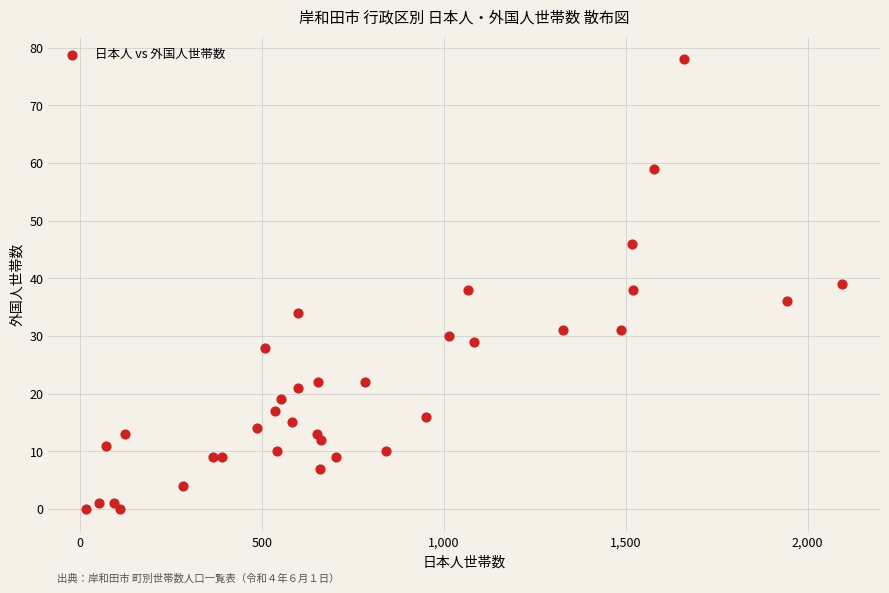

What is the range of X values (max minus min)?

2077